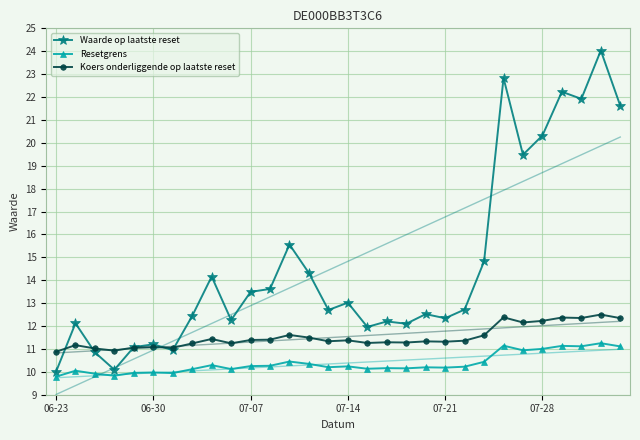

True or false: Resetgrens and Koers onderliggende op laatste reset intersect in this chart.

False